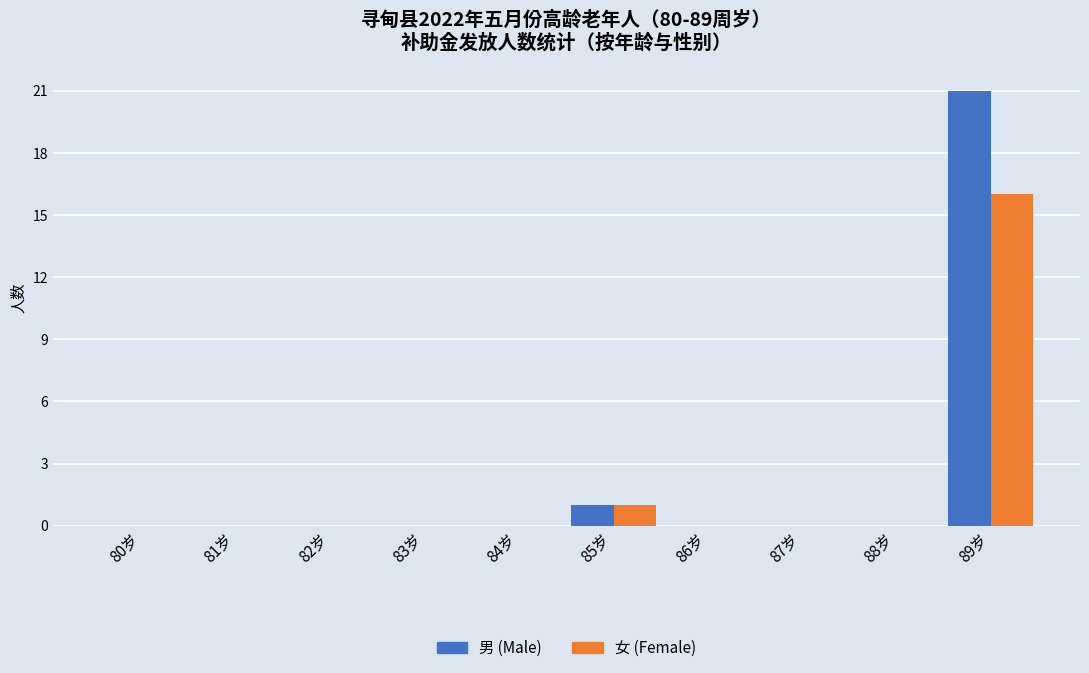

What is the sum of all 男 (Male) values?

22